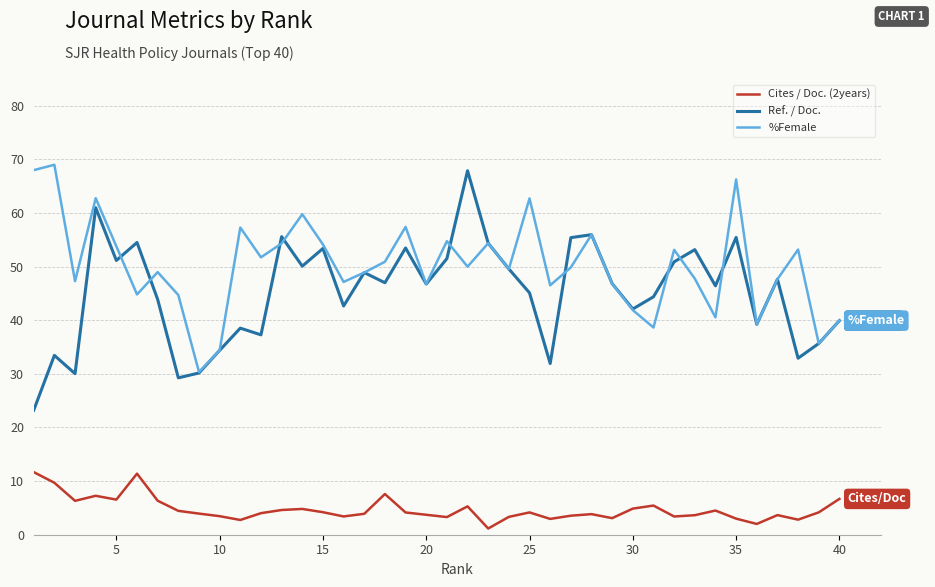

Which series has the largest total across all categories?

%Female